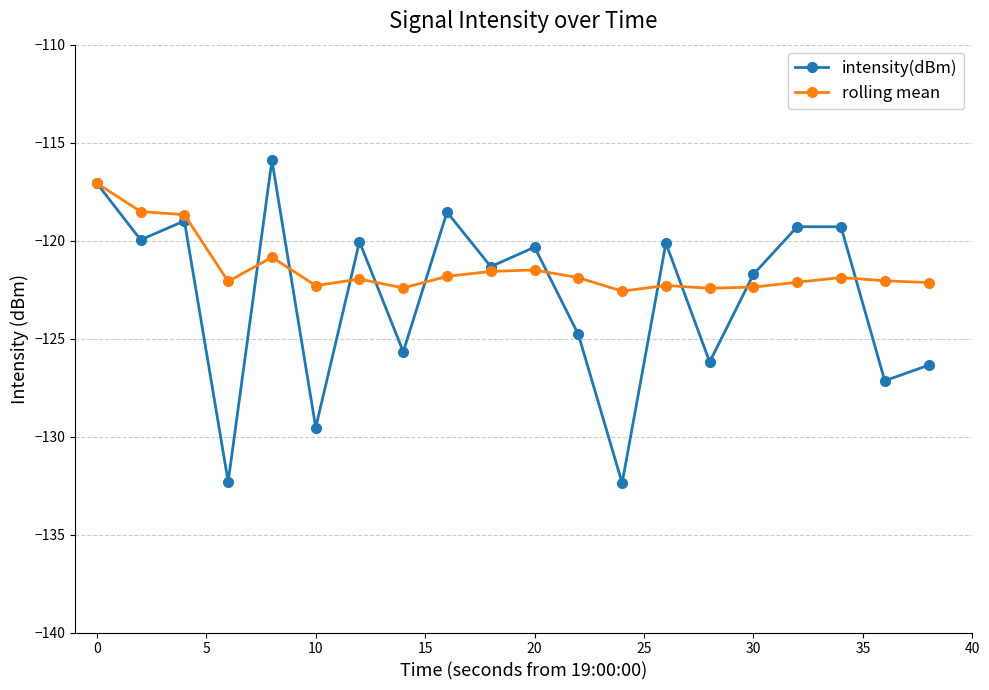

What is the smallest value displayed?

-132.4